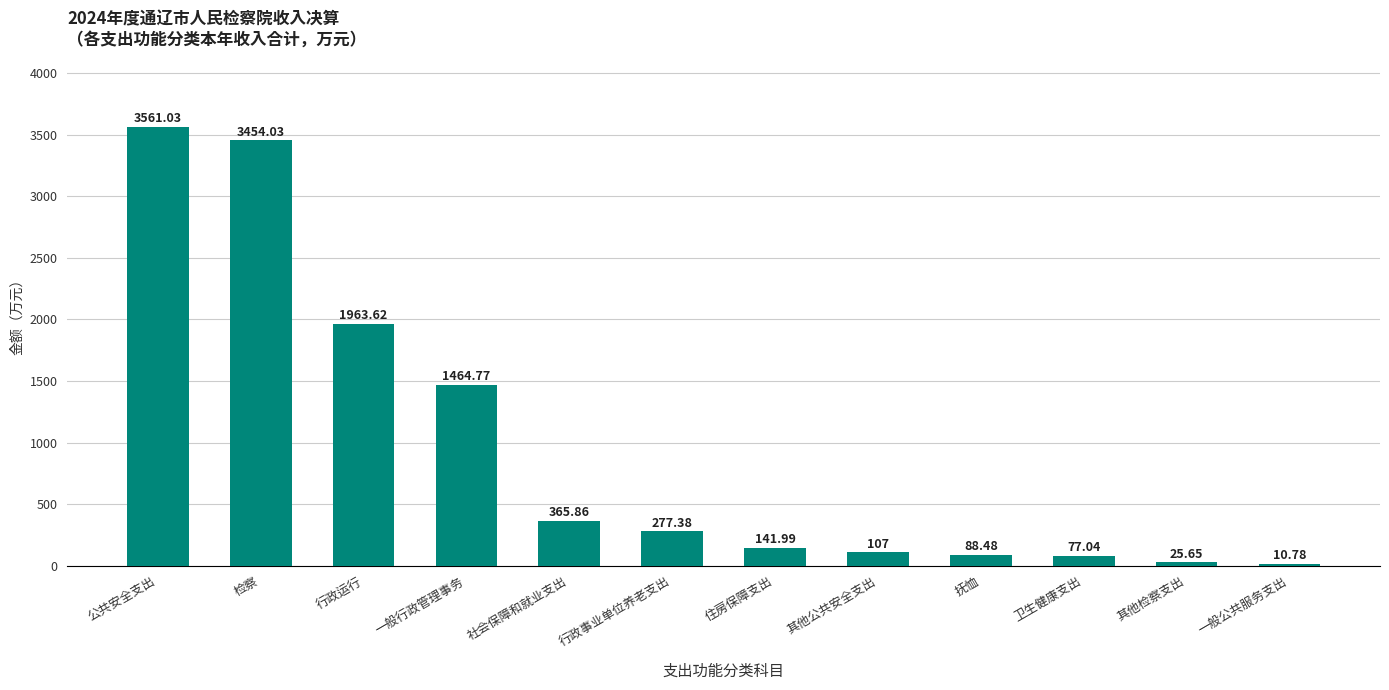

At which label is the value closest to 1785?

行政运行